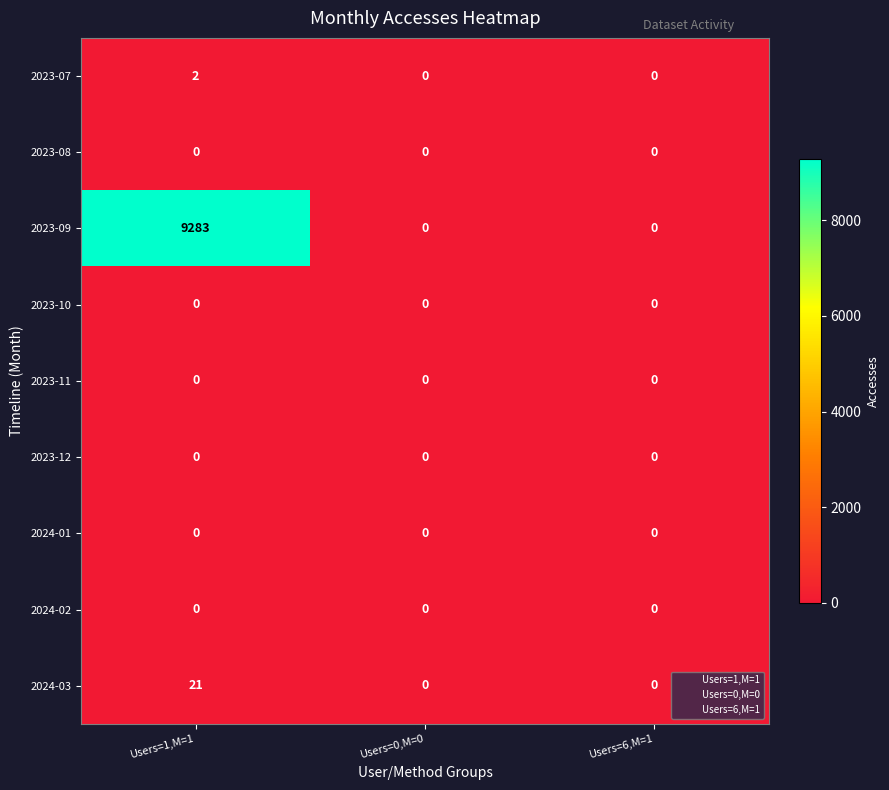

Which series has the largest total across all categories?

2023-09